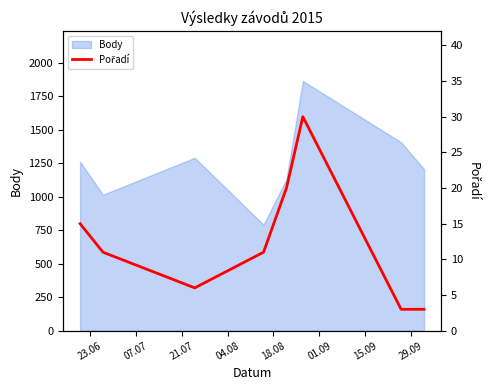

How many lines are shown in the chart?

1